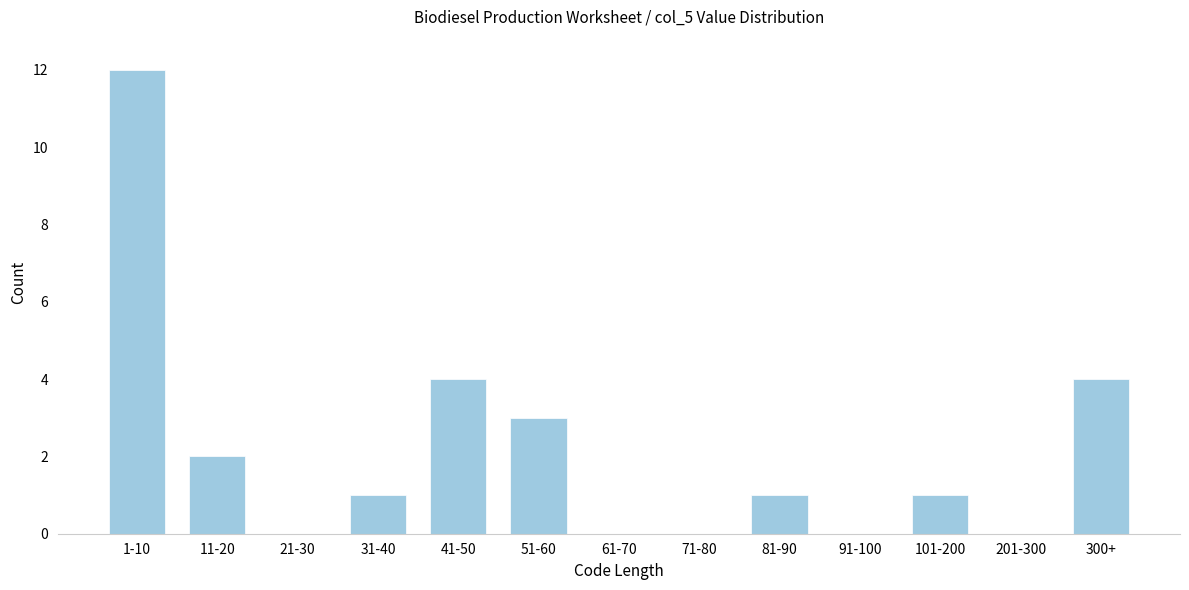

Reading right to left, extract all data points from this chart.

300+=4	201-300=0	101-200=1	91-100=0	81-90=1	71-80=0	61-70=0	51-60=3	41-50=4	31-40=1	21-30=0	11-20=2	1-10=12